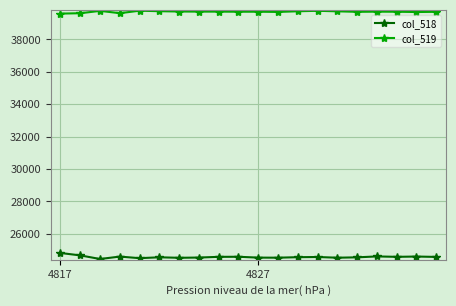

Which series has the largest total across all categories?

col_519